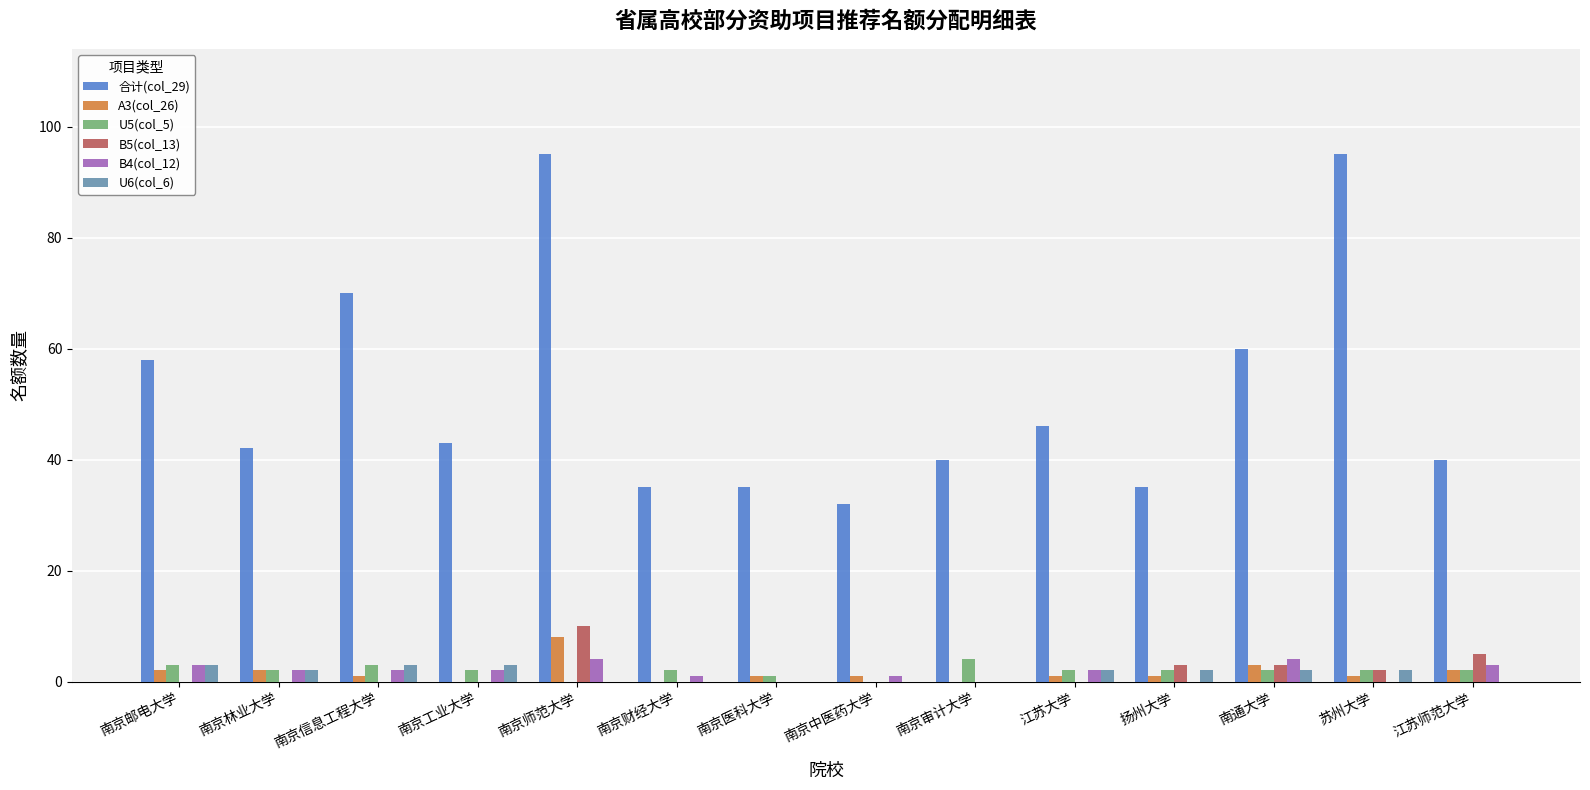

At which category is the sum across all series the highest?

南京师范大学